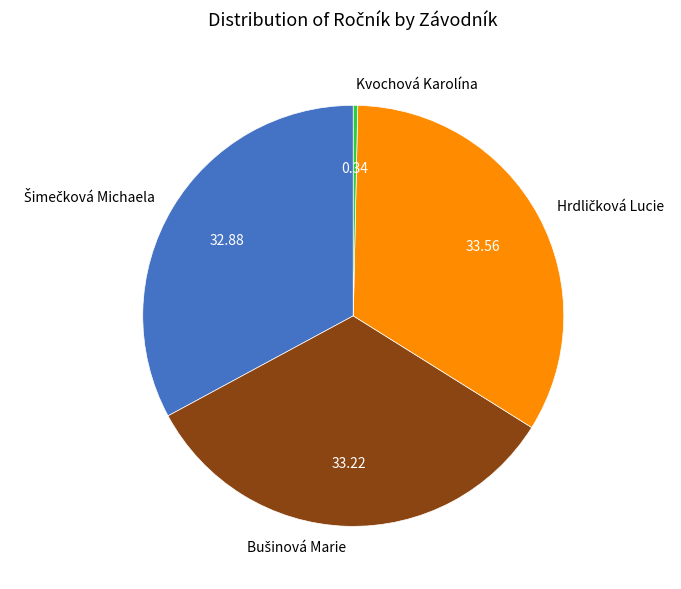

Is there any slice that represents more than half of the pie?

No